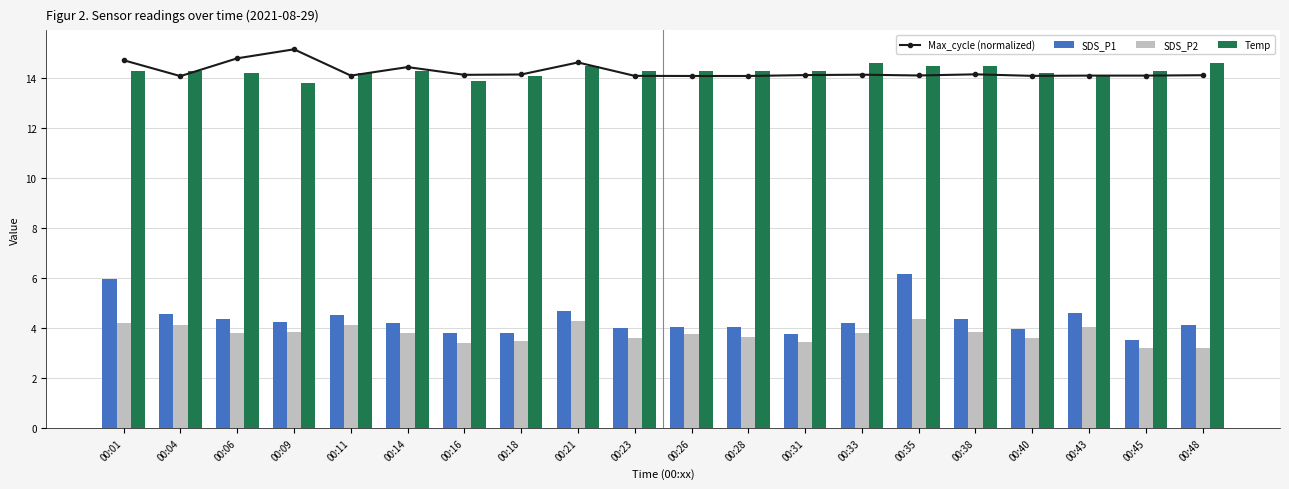

How many groups of bars are there?

20